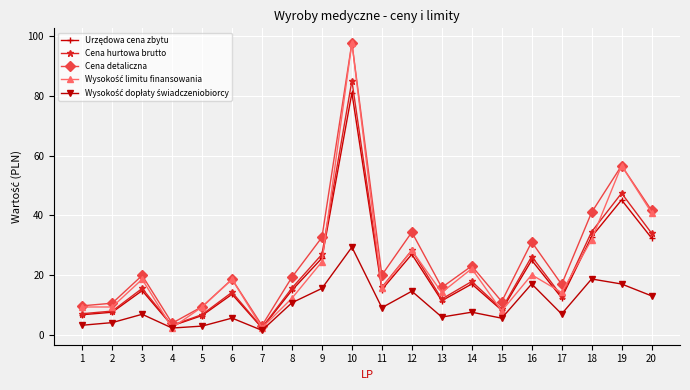

Count the number of categories in the chart.

20